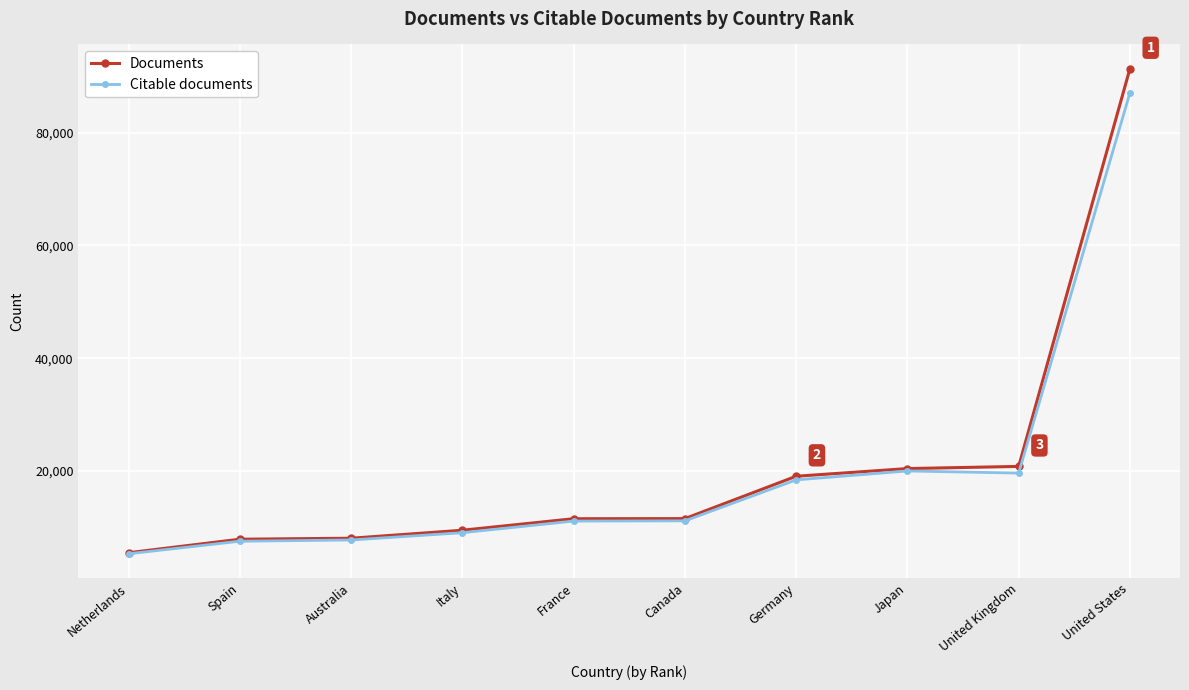

Does the chart have visible grid lines?

Yes